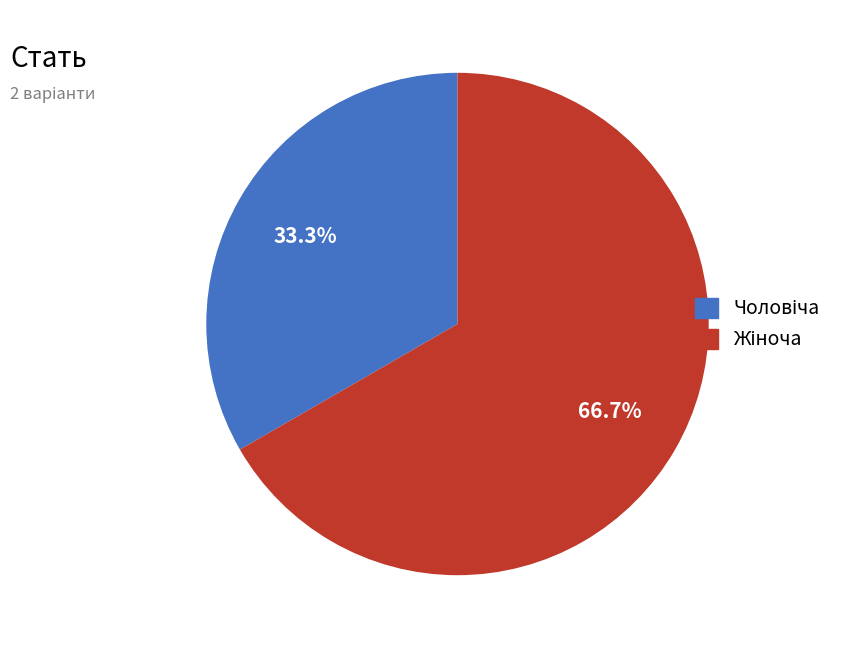

How many segments does this pie chart have?

2